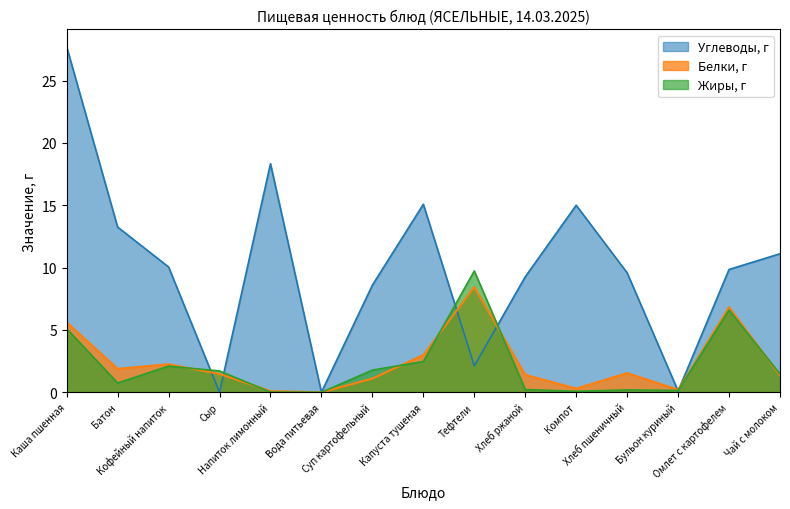

True or false: Жиры, г and Белки, г intersect in this chart.

True